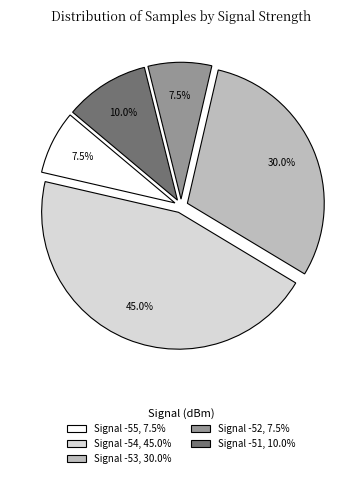

What is the total percentage of Signal -52, 7.5% and Signal -55, 7.5%?

15.0%